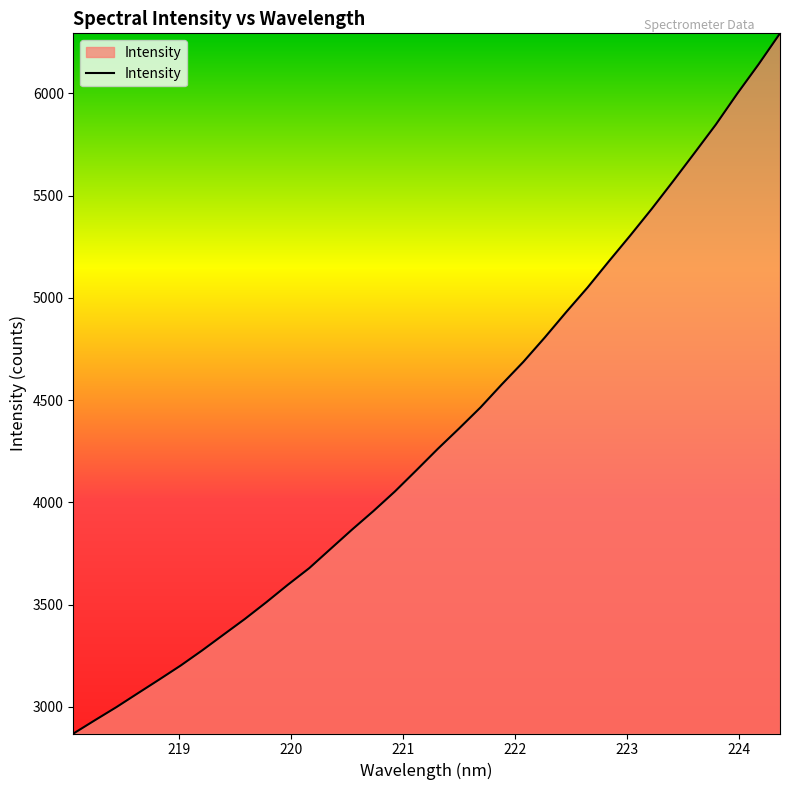

What is the average value?

4337.6